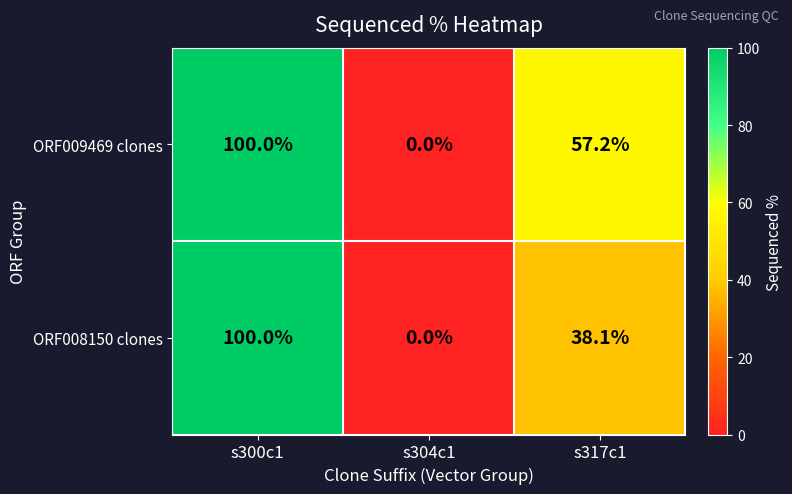

Rank the series by their average value, from highest to lowest.

ORF009469 clones, ORF008150 clones